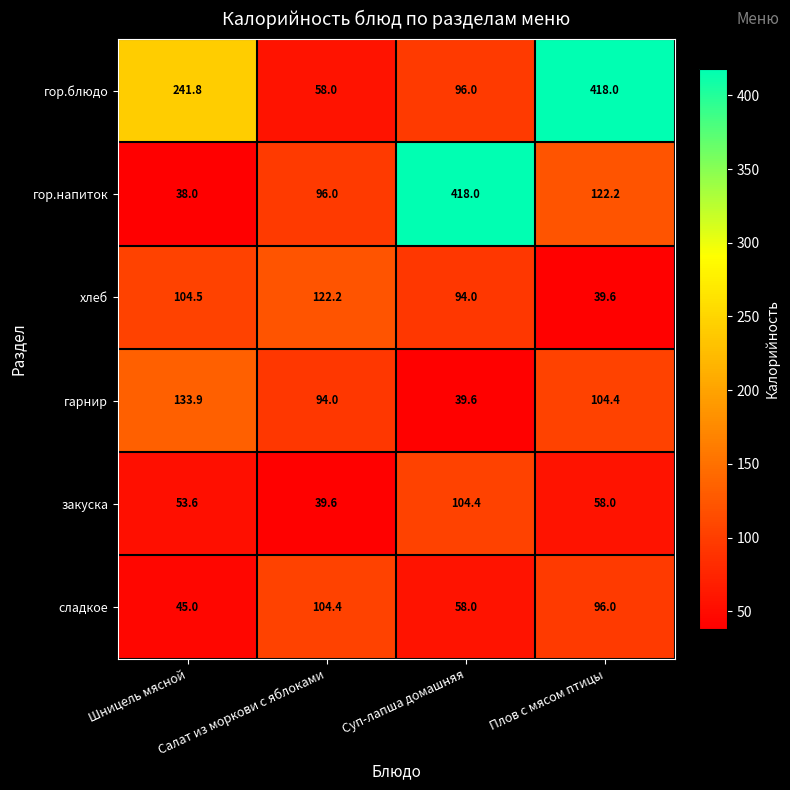

What is the smallest value displayed?

38.0